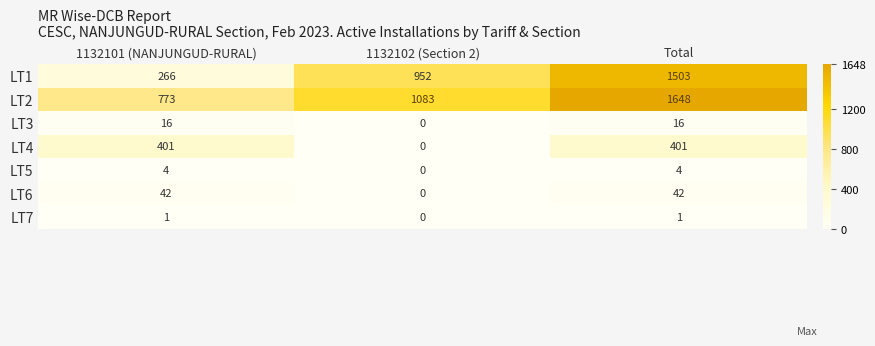

How many categories are shown in the chart?

3